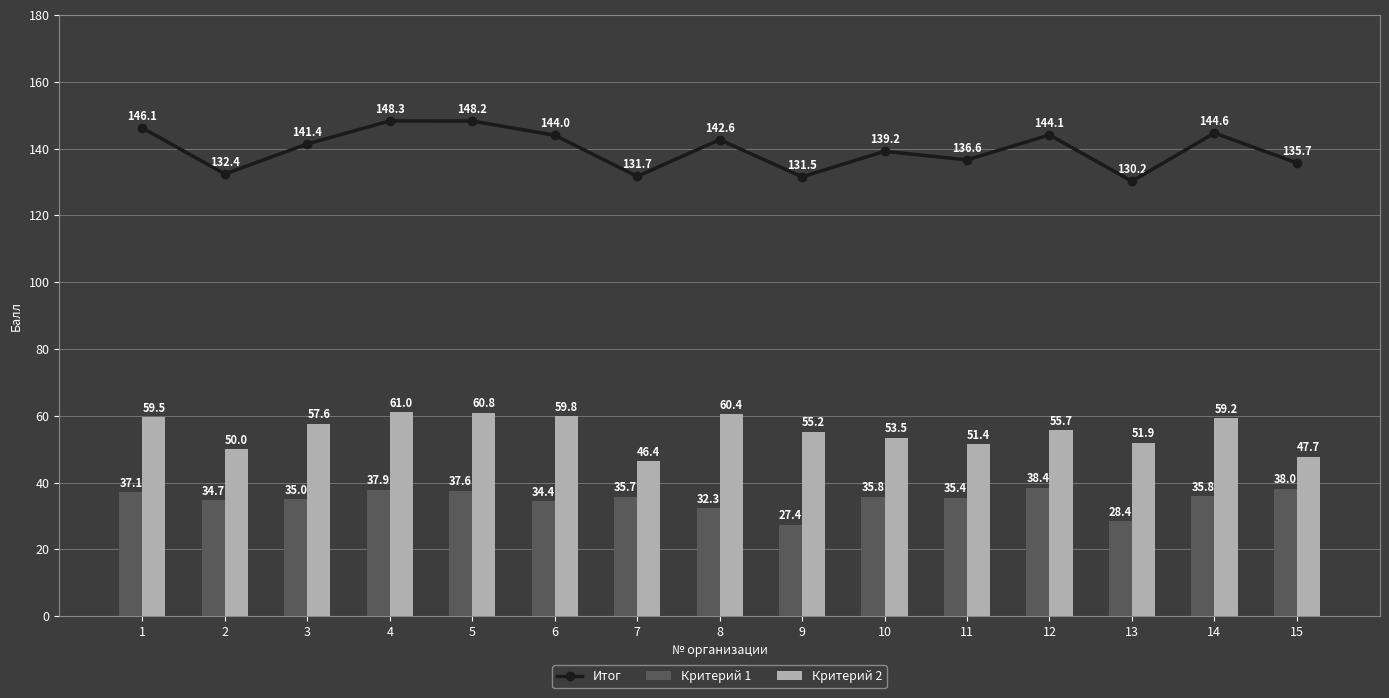

What is the lowest value of the Итог series?

130.2